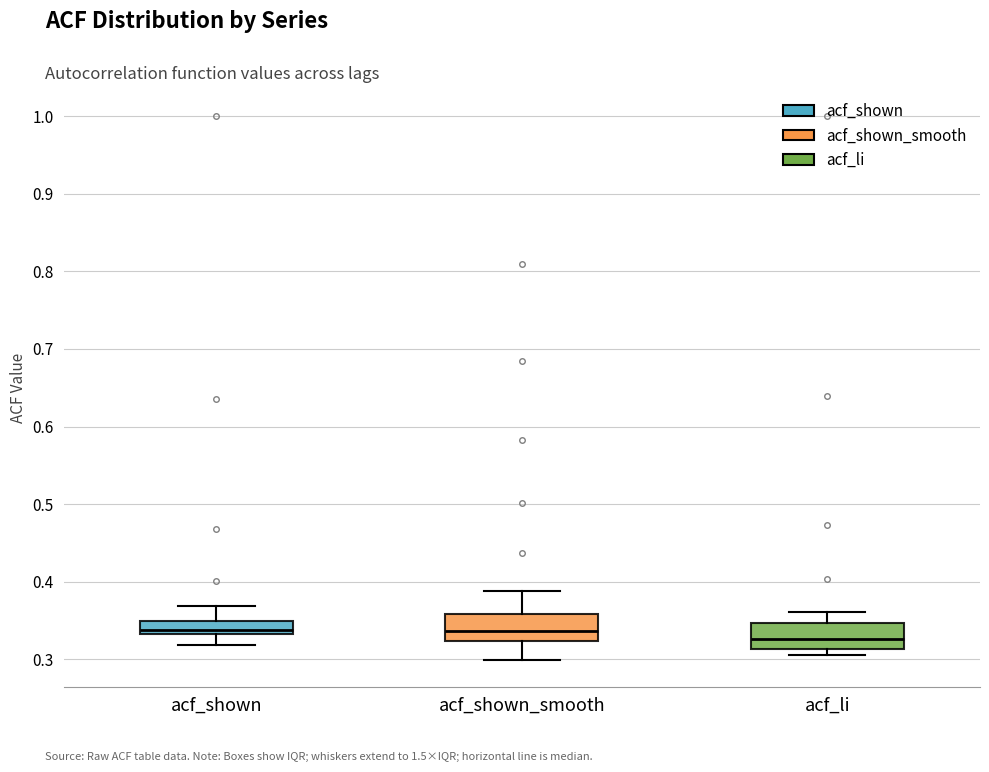

Where is the upper edge of the box for acf_shown on the y-axis? The values are not printed on the chart, so give them approximately, as read against the axis.

0.35